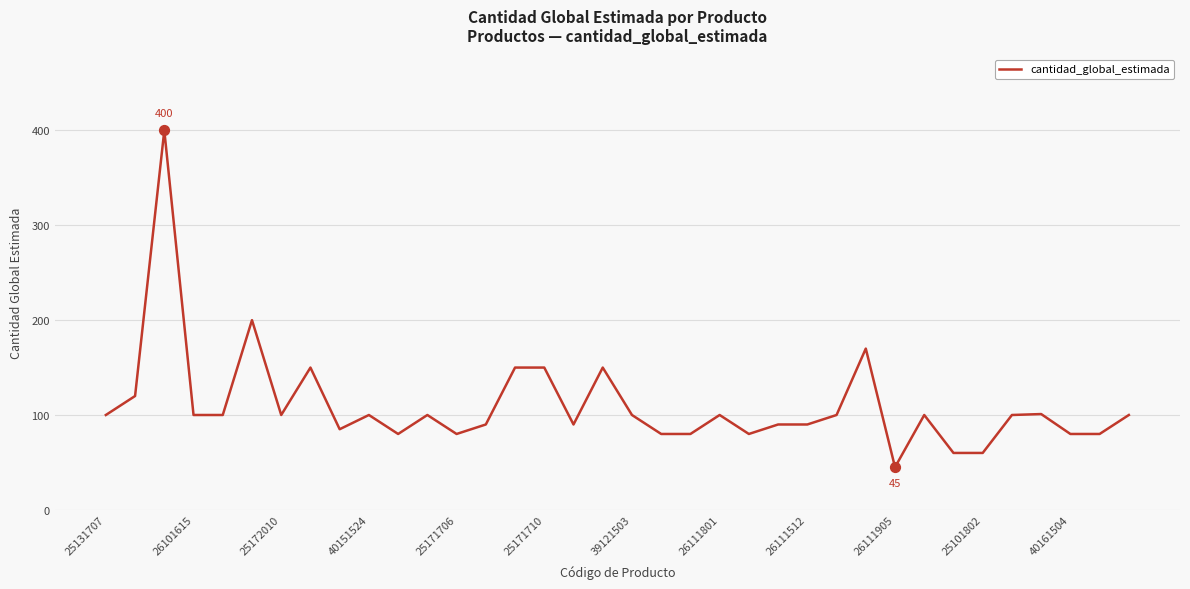

What is the smallest value displayed?

45